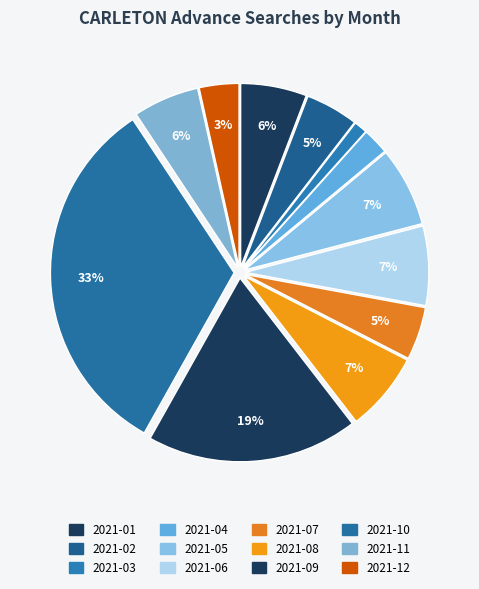

What portion of the pie excludes 2021-07?

95.3%